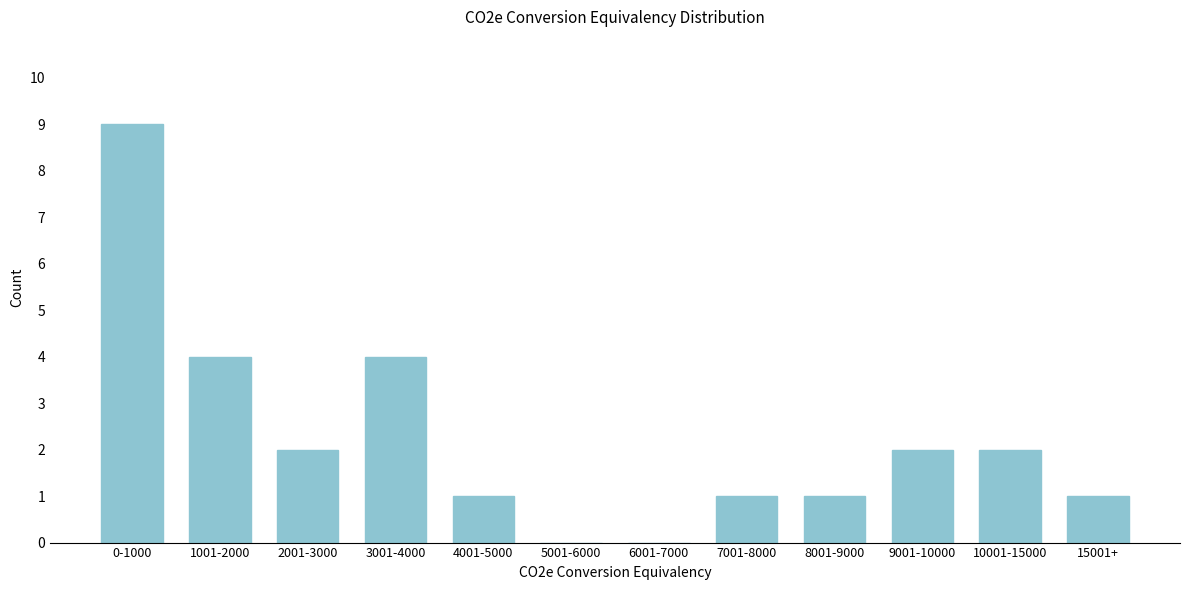

Reading left to right, list all the values displayed in this chart.

0-1000=9	1001-2000=4	2001-3000=2	3001-4000=4	4001-5000=1	5001-6000=0	6001-7000=0	7001-8000=1	8001-9000=1	9001-10000=2	10001-15000=2	15001+=1